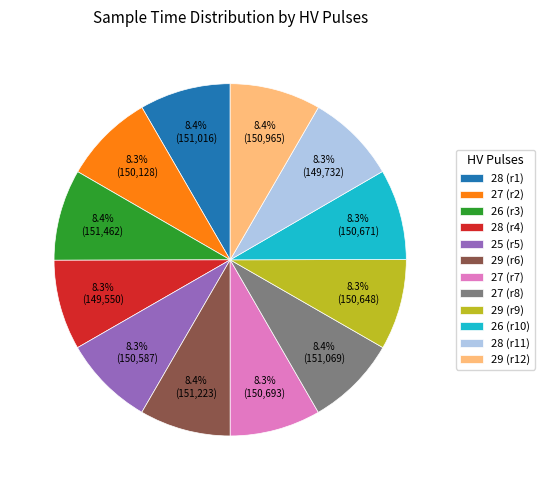

Approximately how many times larger is the value at 29 (r12) compared to 28 (r4)?

1.0